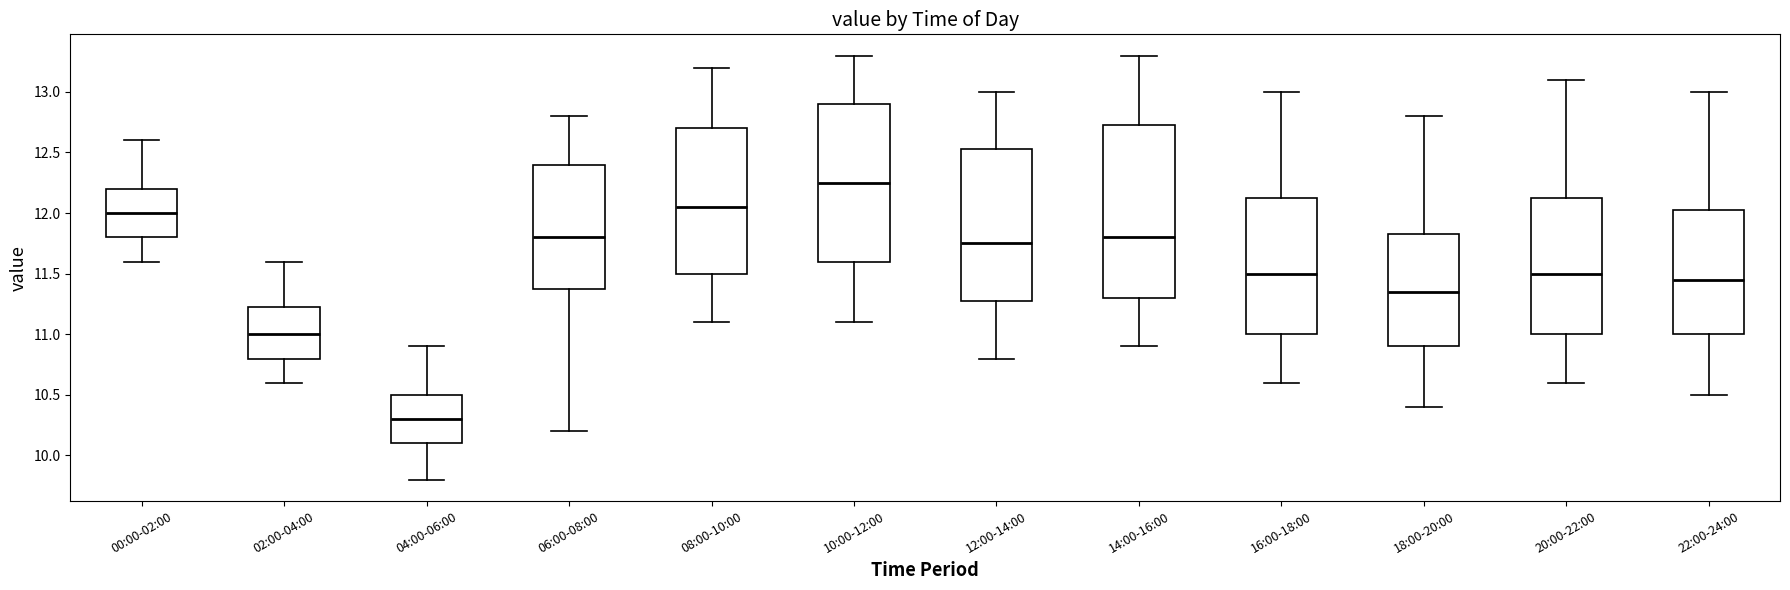

Where does the median line of the box for 02:00-04:00 sit on the y-axis? The values are not printed on the chart, so give them approximately, as read against the axis.

11.00